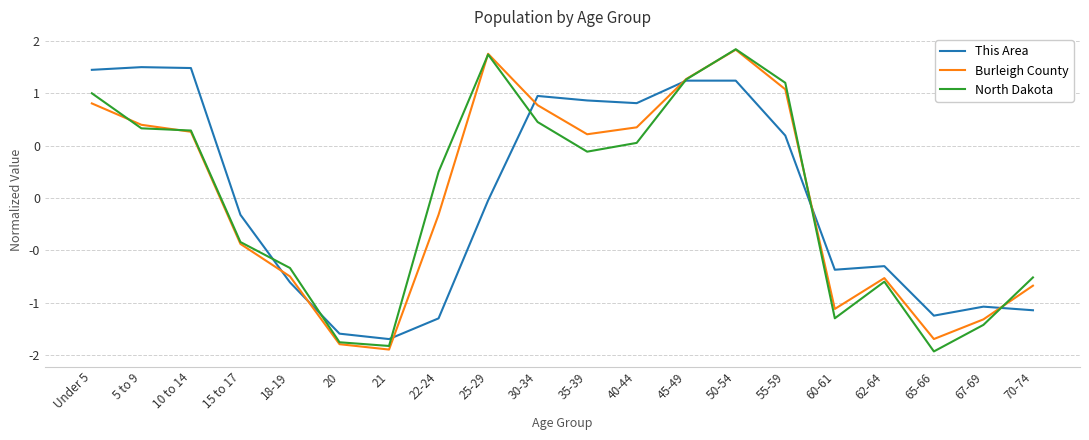

What are all the series names shown in the legend?

This Area, Burleigh County, North Dakota